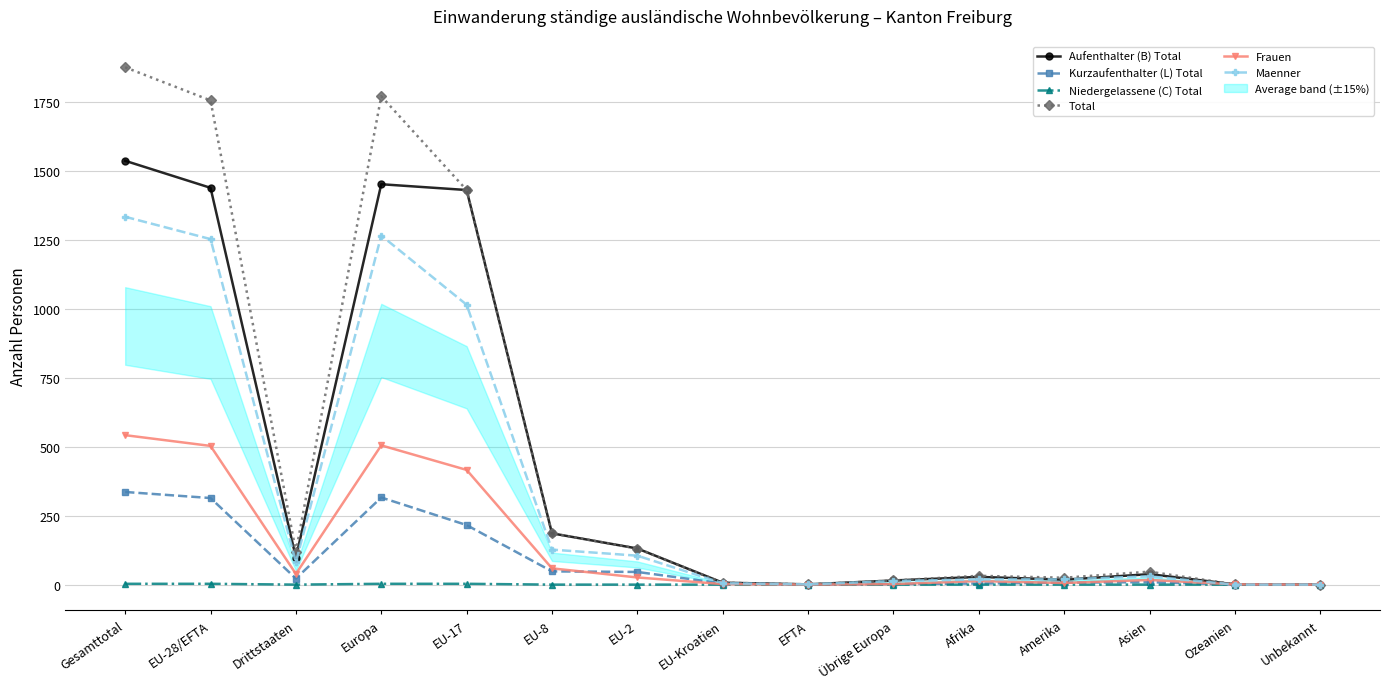

List the series in order of their peak value, lowest first.

Niedergelassene (C) Total, Kurzaufenthalter (L) Total, Frauen, Maenner, Aufenthalter (B) Total, Total